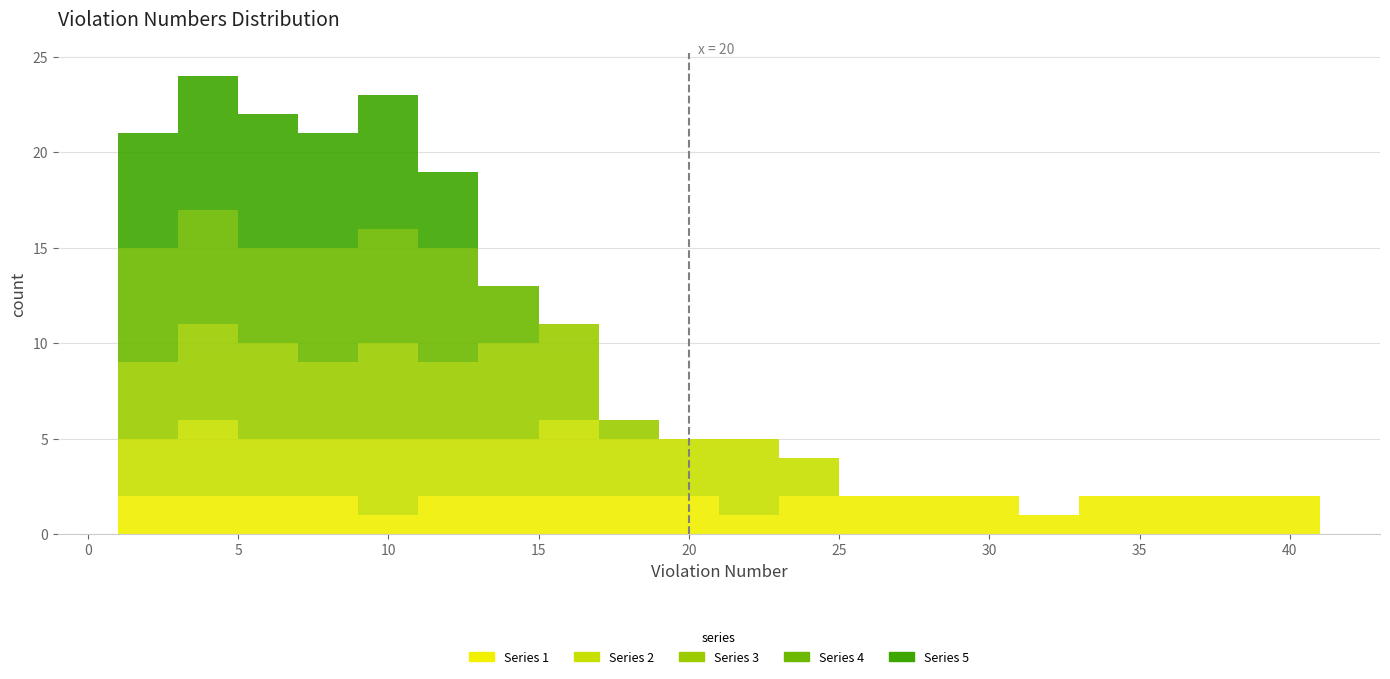

Which range on the x-axis has the tallest stacked bar (by total height)?

3 to 5